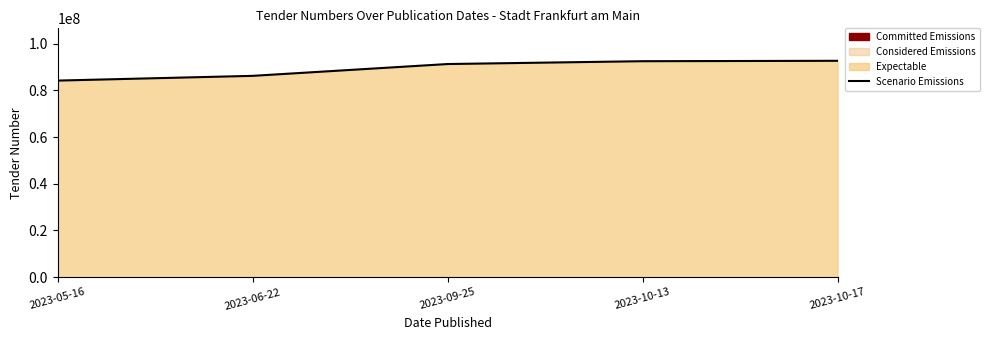

What is the change in value from 2023-05-16 to 2023-10-13?

+8299469